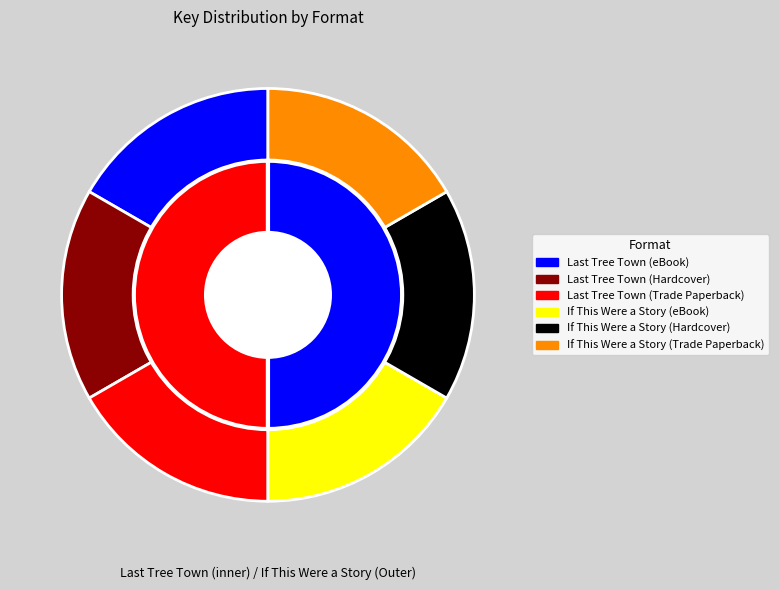

Does any single category account for the majority?

No